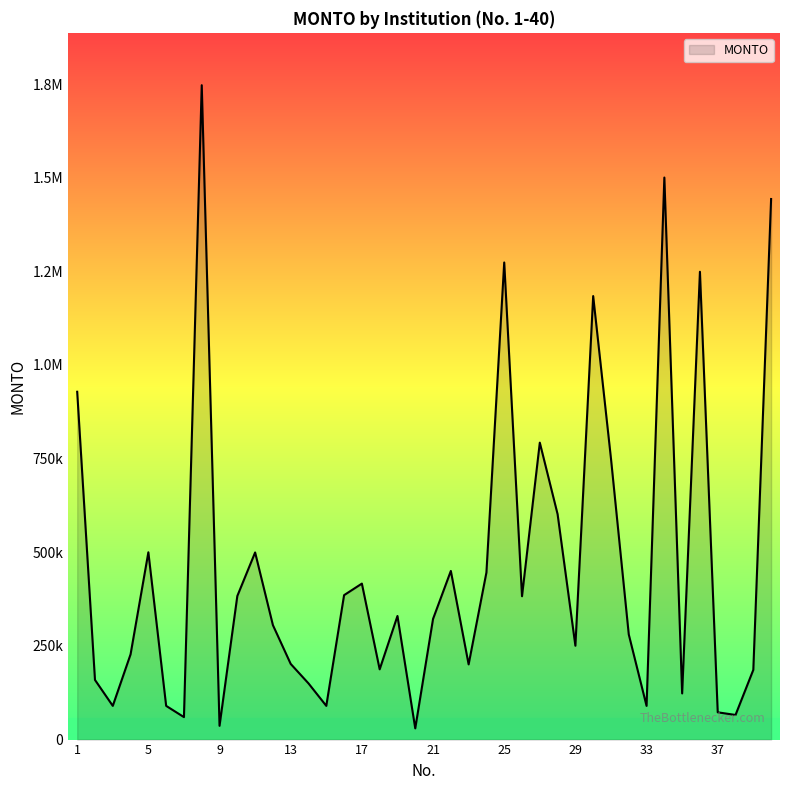

Rank the categories by value from lowest to highest.

20, 9, 7, 38, 37, 3, 6, 15, 33, 35, 14, 2, 39, 18, 23, 13, 4, 29, 32, 12, 21, 19, 26, 10, 16, 17, 24, 22, 11, 5, 28, 31, 27, 1, 30, 36, 25, 40, 34, 8